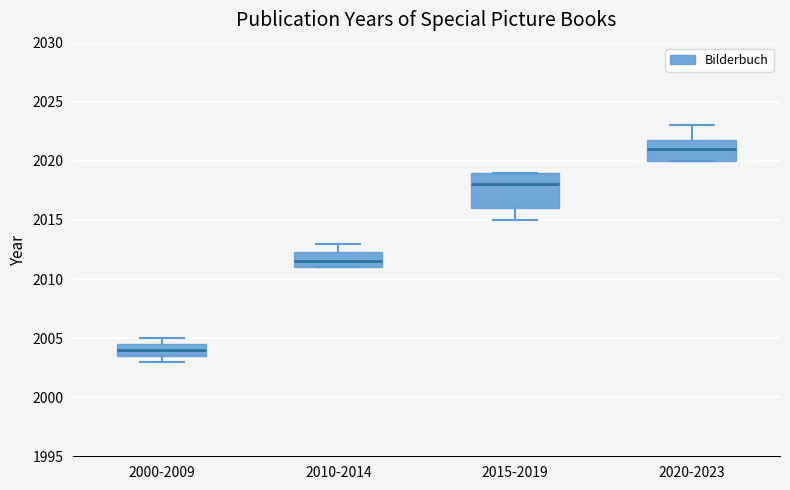

Reading left to right, transcribe this box plot: for each box, give where its median line is, the range the box spans, and where its two whiskers end, as read against the y-axis. The values are not printed on the chart, so give them approximately, as read against the axis.

2000-2009: median 2004.0, box 2003.5 to 2004.5, whiskers 2003.0 to 2005.0
2010-2014: median 2011.5, box 2011.0 to 2012.5, whiskers 2011.0 to 2013.0
2015-2019: median 2018.0, box 2016.0 to 2019.0, whiskers 2015.0 to 2019.0
2020-2023: median 2021.0, box 2020.0 to 2022.0, whiskers 2020.0 to 2023.0